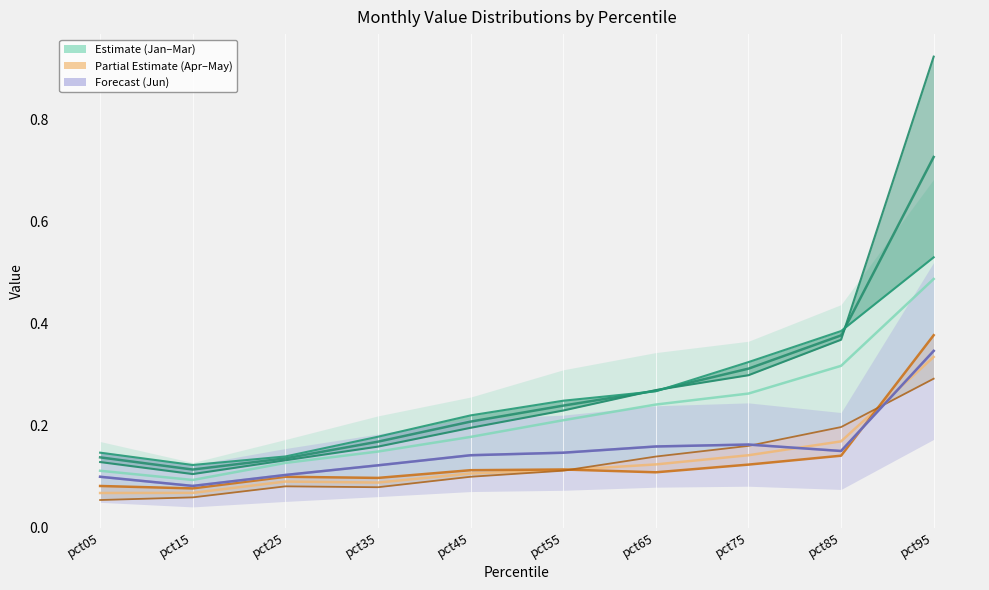

At which label does May reach its peak?

pct95